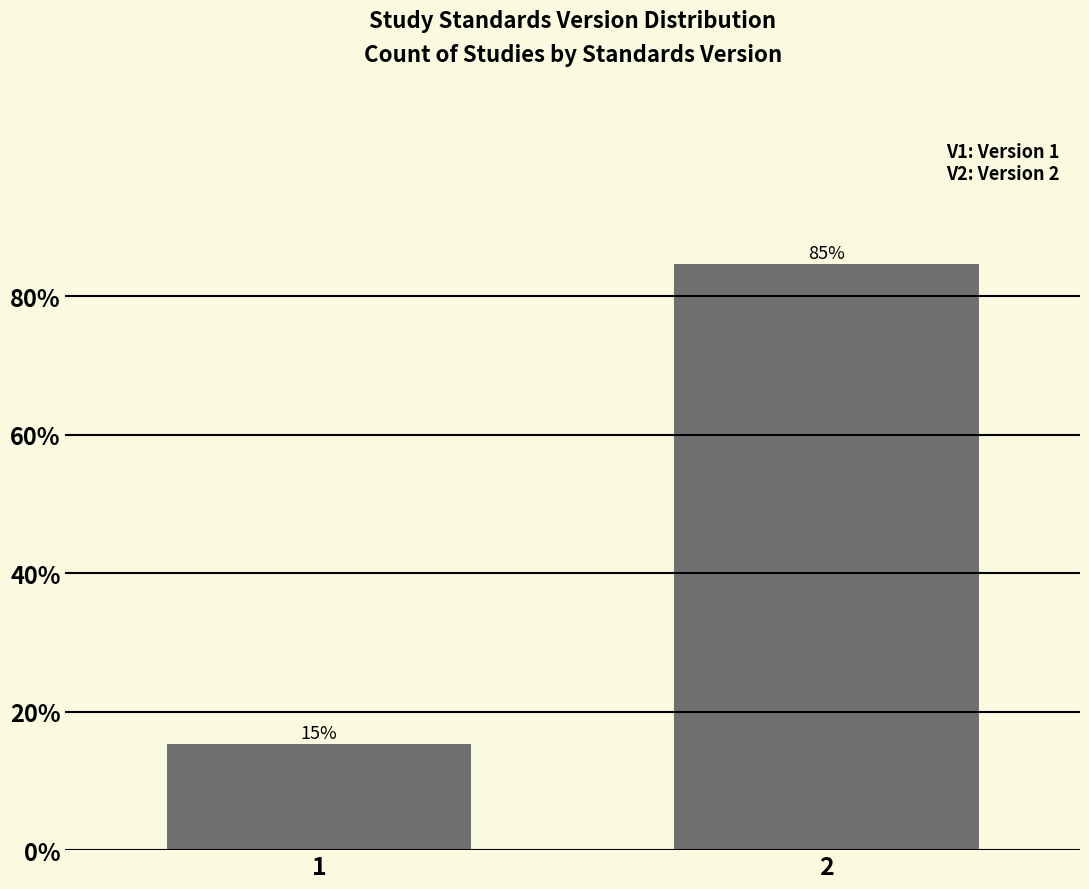

Rank the categories by value from lowest to highest.

1, 2